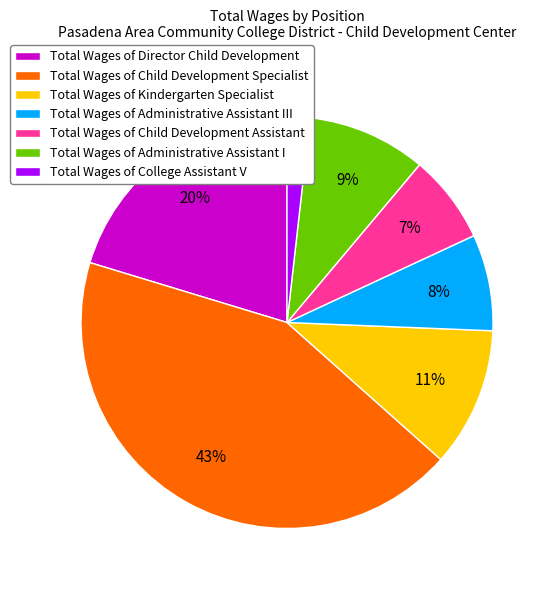

To the nearest percent, what is the average slice percentage?

14%